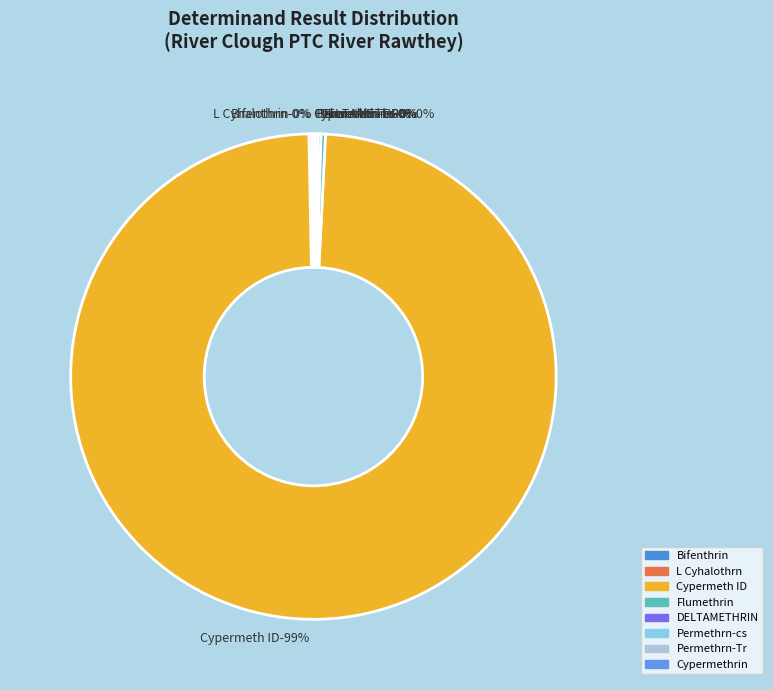

What percentage do L Cyhalothrn and Permethrn-Tr together represent?

0.3%